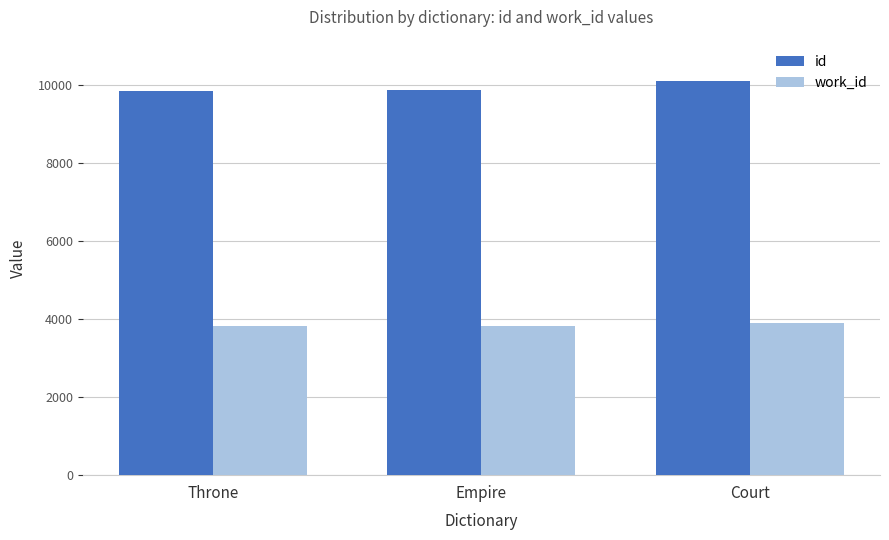

How many bars are there in each group?

2